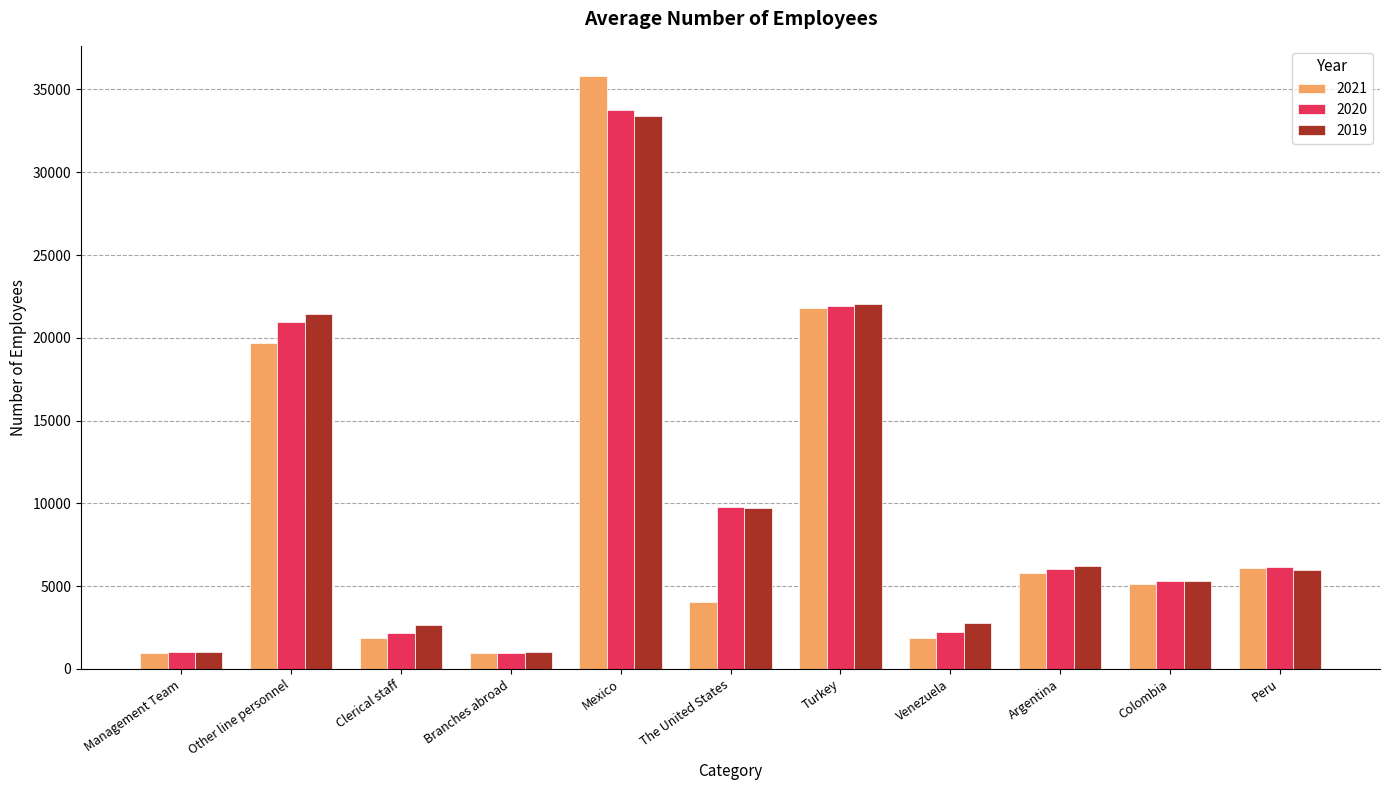

What is the difference between the highest and lowest values at Mexico?

2468